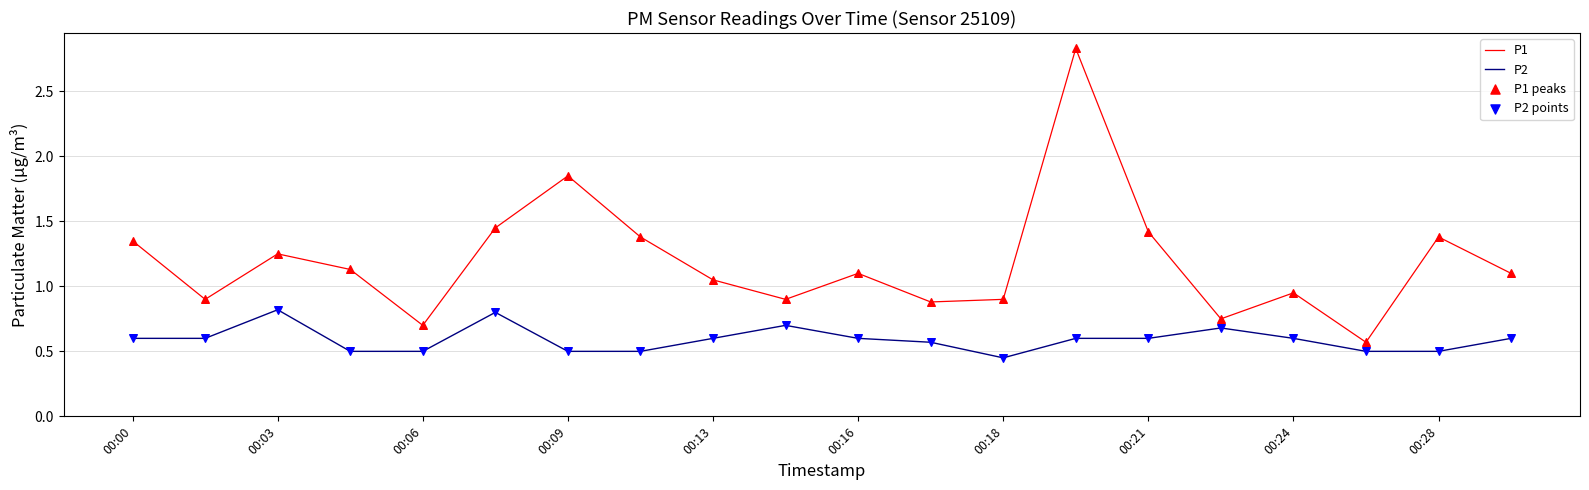

At how many categories does at least one series exceed 1?

12